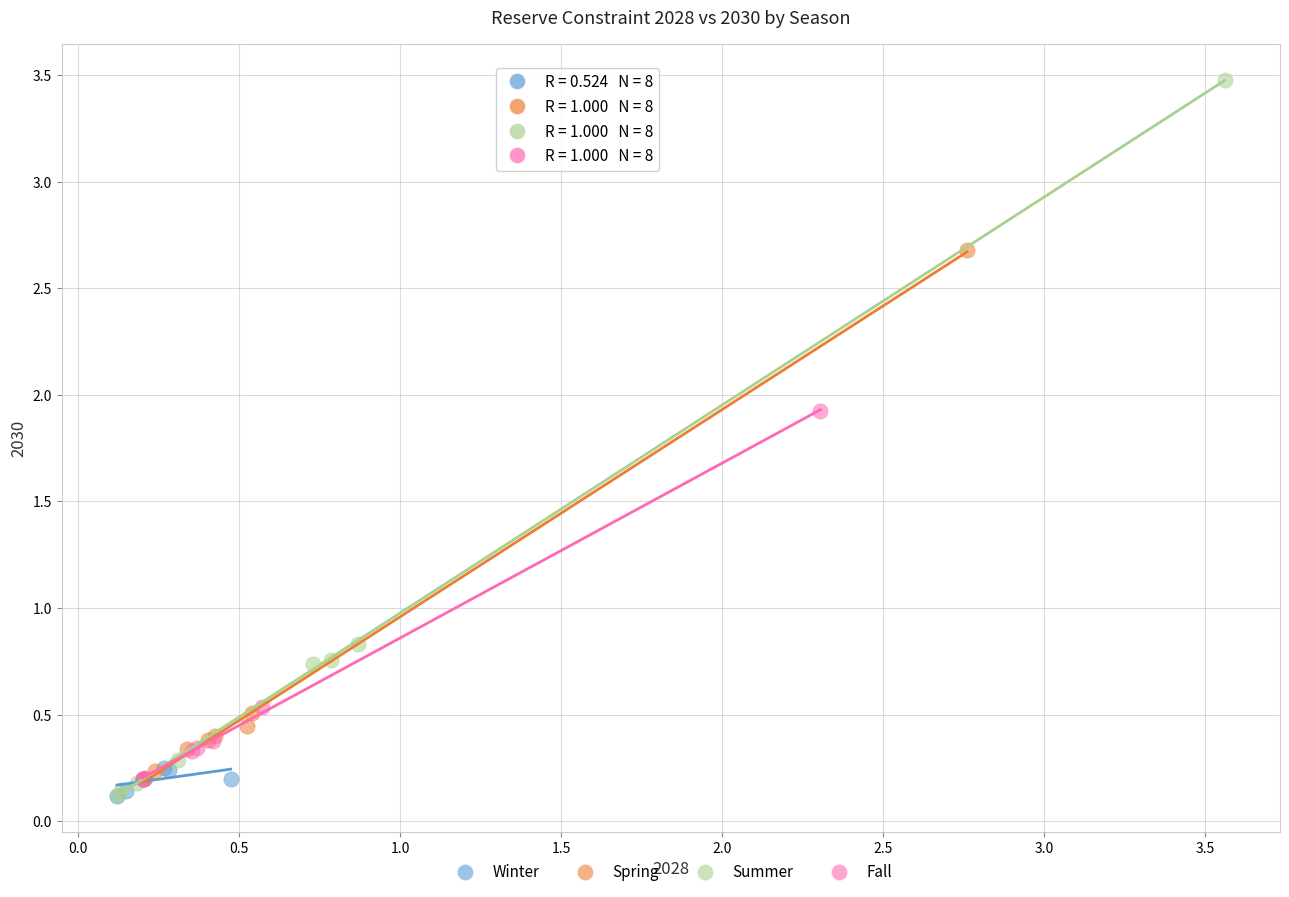

Which series contains the highest Y value?

Summer